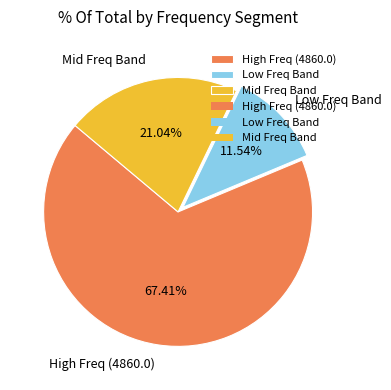

Rank the categories by value from lowest to highest.

Low Freq Band, Mid Freq Band, High Freq (4860.0)